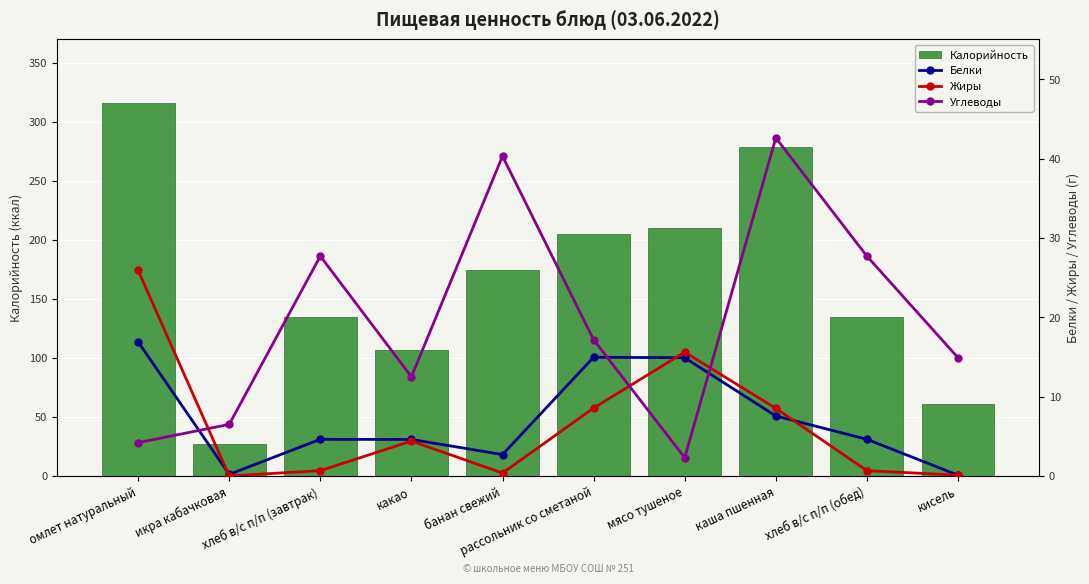

Reading left to right, list all the values displayed in this chart.

Калорийность: омлет натуральный=316.0	икра кабачковая=26.8	хлеб в/с п/п (завтрак)=135.0	какао=107.0	банан свежий=175.0	рассольник со сметаной=205.0	мясо тушеное=210.0	каша пшенная=279.0	хлеб в/с п/п (обед)=135.0	кисель=60.7
Белки: омлет натуральный=16.9	икра кабачковая=0.2	хлеб в/с п/п (завтрак)=4.6	какао=4.6	банан свежий=2.7	рассольник со сметаной=15.0	мясо тушеное=14.9	каша пшенная=7.6	хлеб в/с п/п (обед)=4.6	кисель=0.1
Жиры: омлет натуральный=25.9	икра кабачковая=0.0	хлеб в/с п/п (завтрак)=0.7	какао=4.4	банан свежий=0.4	рассольник со сметаной=8.6	мясо тушеное=15.6	каша пшенная=8.5	хлеб в/с п/п (обед)=0.7	кисель=0.1
Углеводы: омлет натуральный=4.2	икра кабачковая=6.5	хлеб в/с п/п (завтрак)=27.7	какао=12.5	банан свежий=40.3	рассольник со сметаной=17.2	мясо тушеное=2.3	каша пшенная=42.6	хлеб в/с п/п (обед)=27.7	кисель=14.9